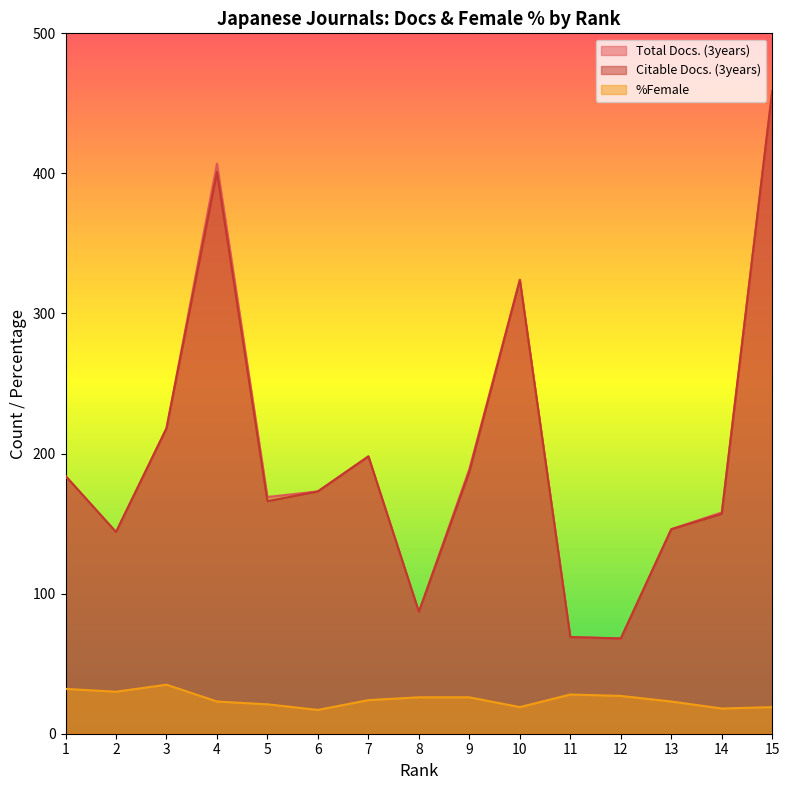

How many interior local peaks does the Total Docs. (3years) series have?

3